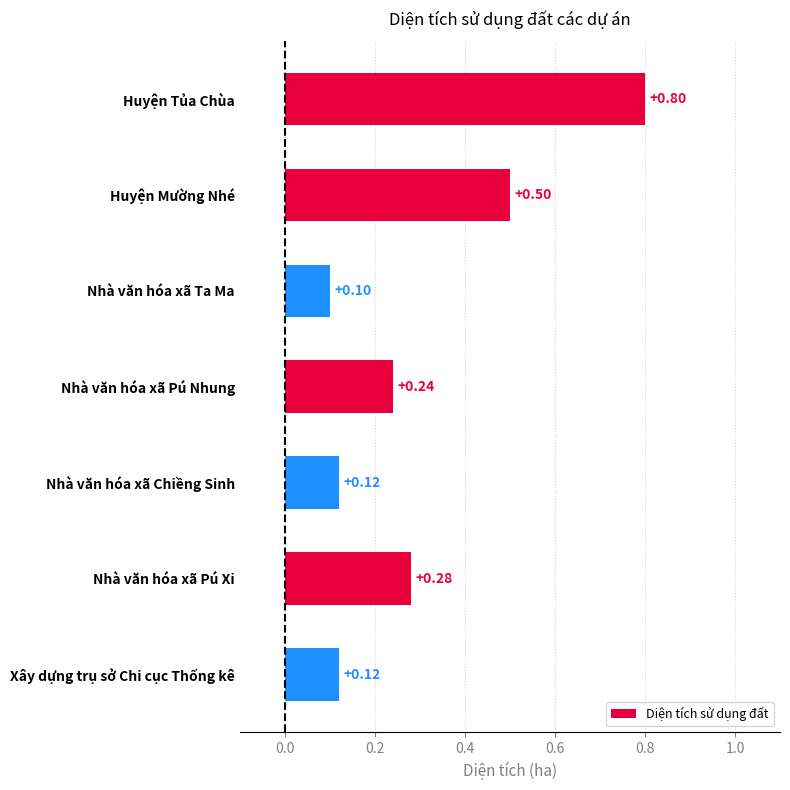

Does the chart contain stacked bars?

No